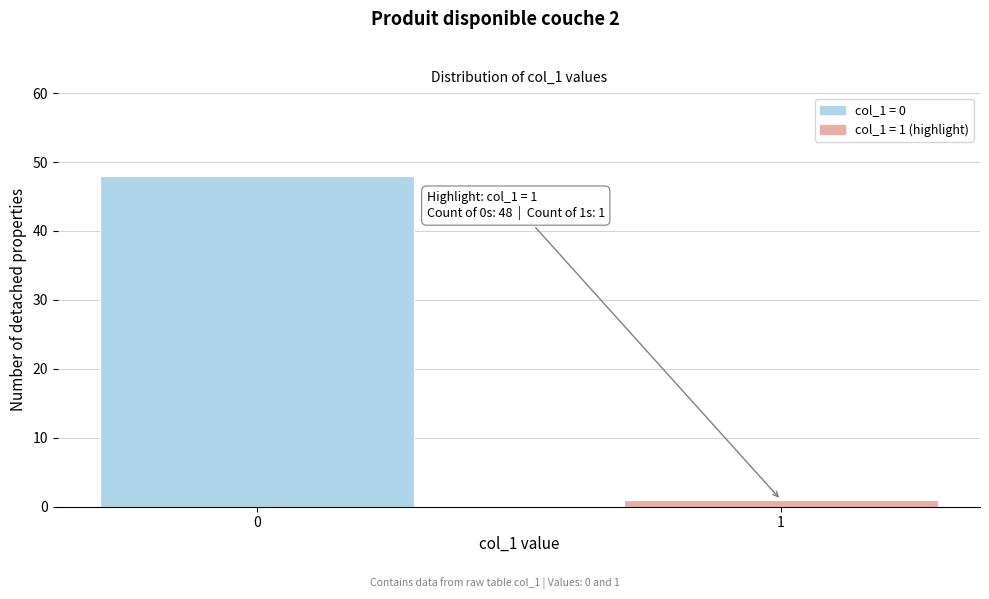

Reading right to left, what are all the values shown in this chart?

1	48